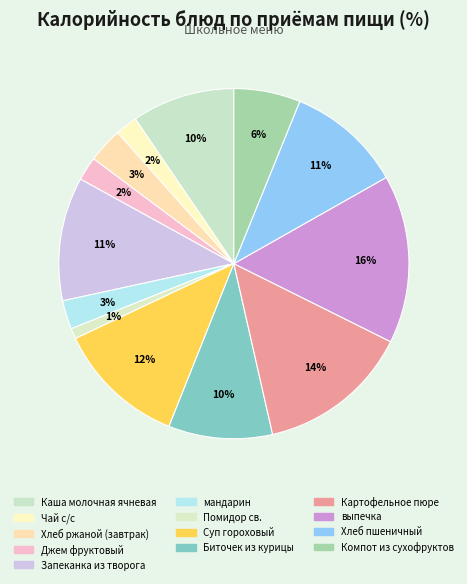

The Биточек из курицы slice represents 10% of the pie. True or false?

True